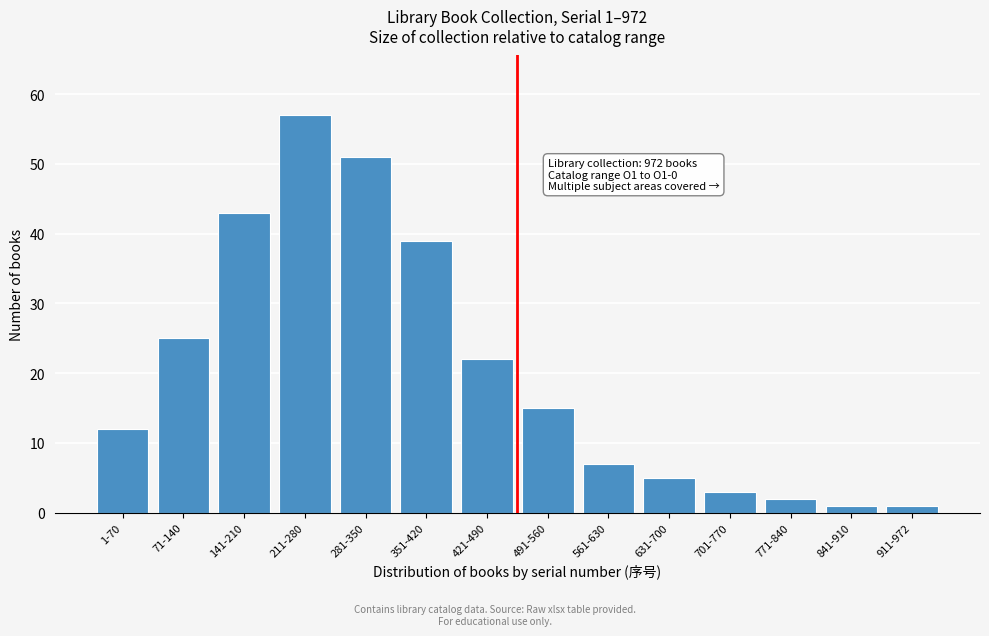

Reading left to right, extract all data points from this chart.

12	25	43	57	51	39	22	15	7	5	3	2	1	1